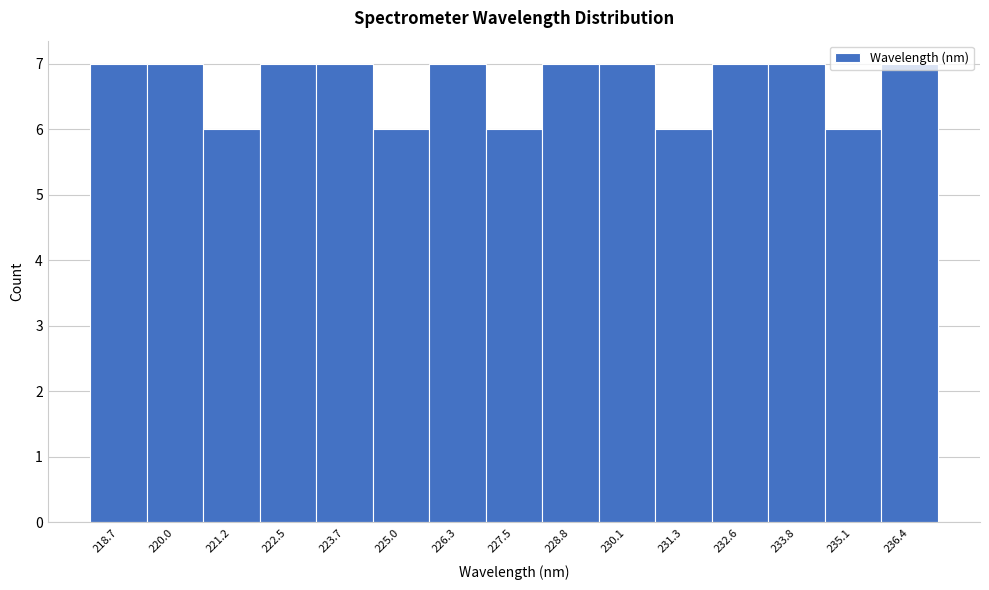

Reading left to right, list every bar in this chart as the range it spans on the x-axis followed by its height. Neither the bar edges nor the heights are printed on the chart, so give them approximately, as read against the axes.

218.0 to 219.4: 7
219.4 to 220.6: 7
220.6 to 221.8: 6
221.8 to 223.2: 7
223.2 to 224.4: 7
224.4 to 225.6: 6
225.6 to 226.8: 7
226.8 to 228.2: 6
228.2 to 229.4: 7
229.4 to 230.6: 7
230.6 to 232.0: 6
232.0 to 233.2: 7
233.2 to 234.4: 7
234.4 to 235.8: 6
235.8 to 237.0: 7